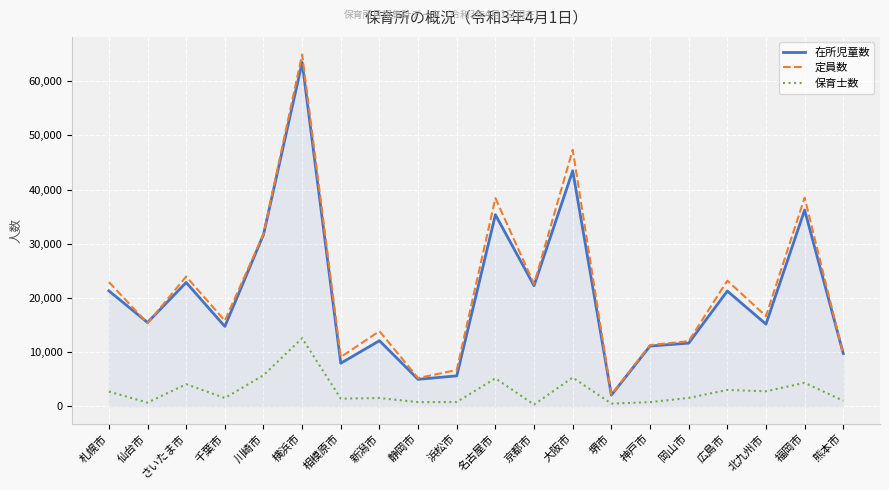

The 定員数 series shows 22095 at 大阪市. True or false?

False